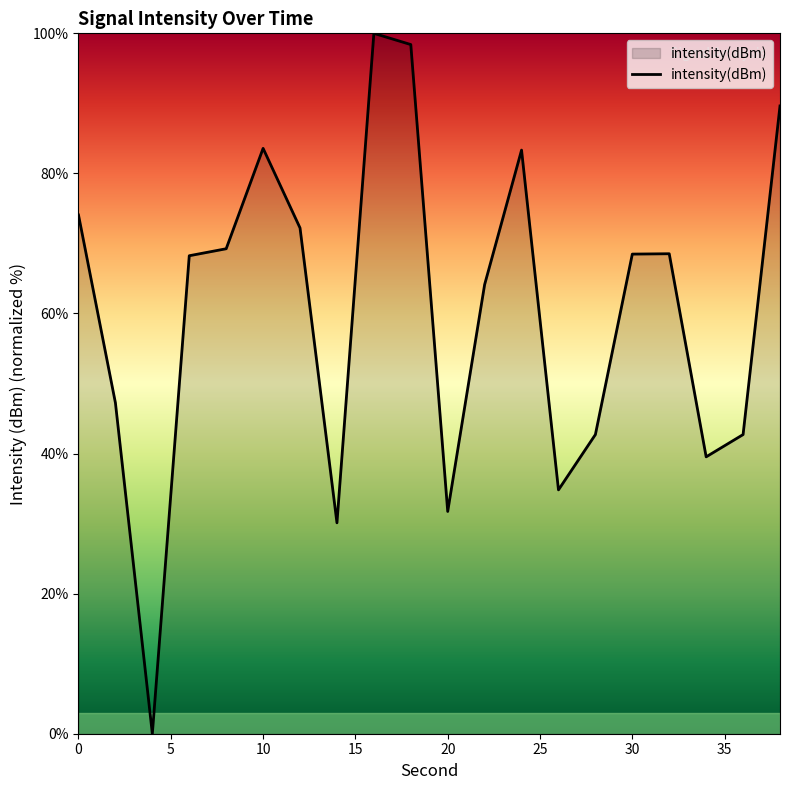

How many lines are shown in the chart?

1